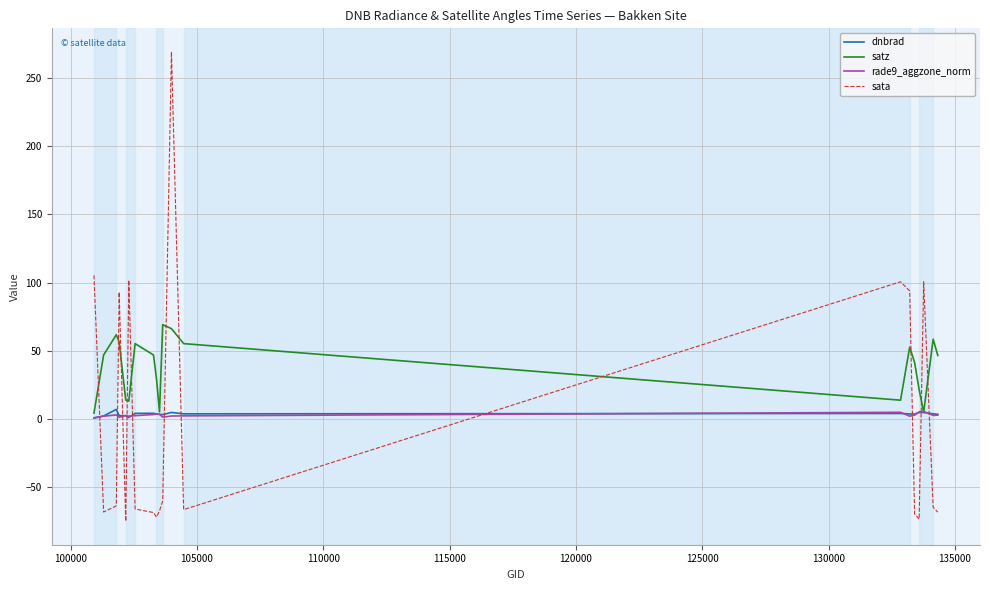

What is the smallest value displayed?

-75.4